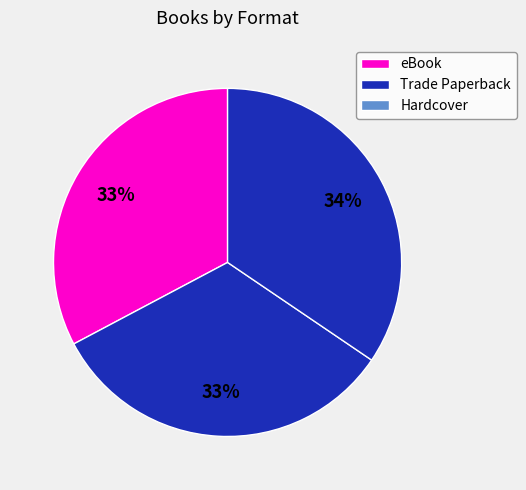

Which slice is the largest?

Hardcover